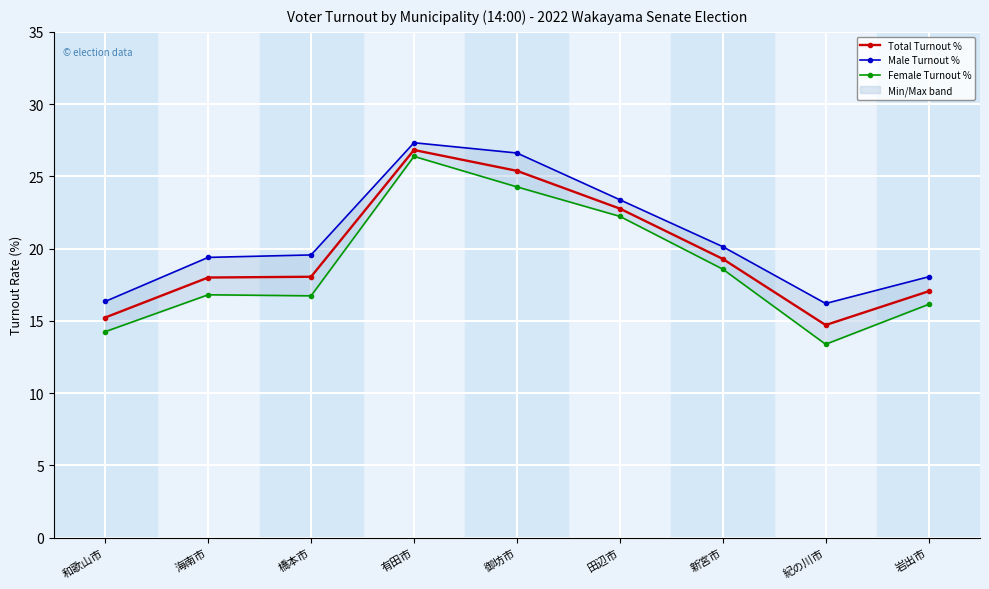

True or false: Total Turnout % has more than 2 interior local peaks.

False